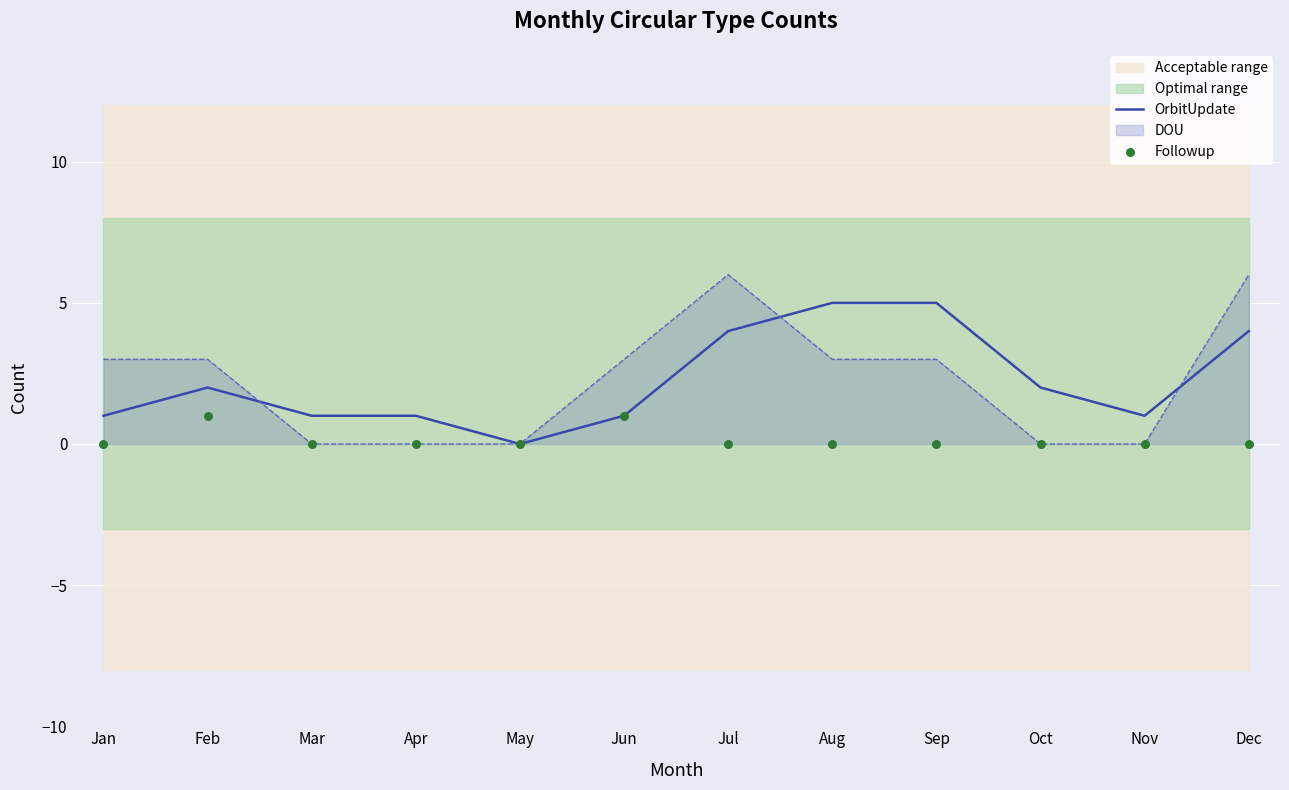

What is the highest value of the DOU series?

6